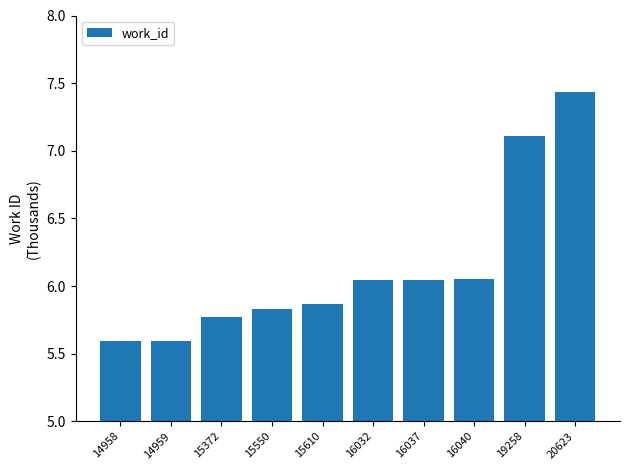

What is the average value?

6135